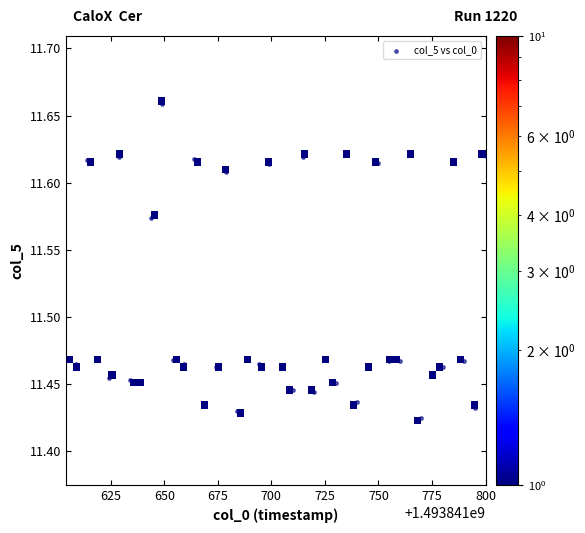

What is the range of X values (max minus min)?

196.0